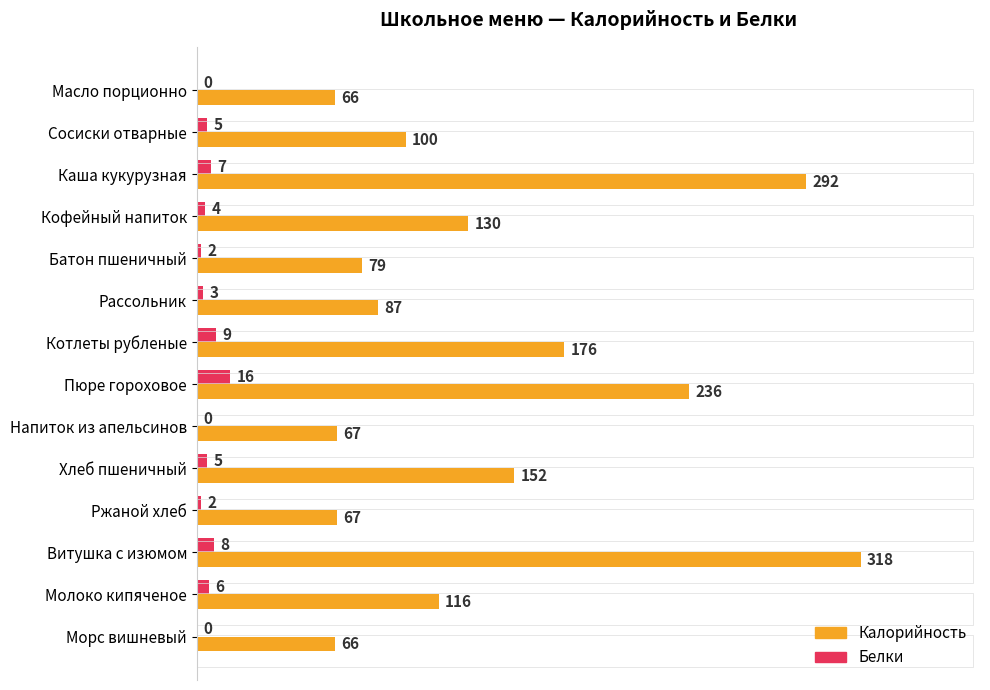

Which category has the highest value in the Калорийность series?

Витушка с изюмом